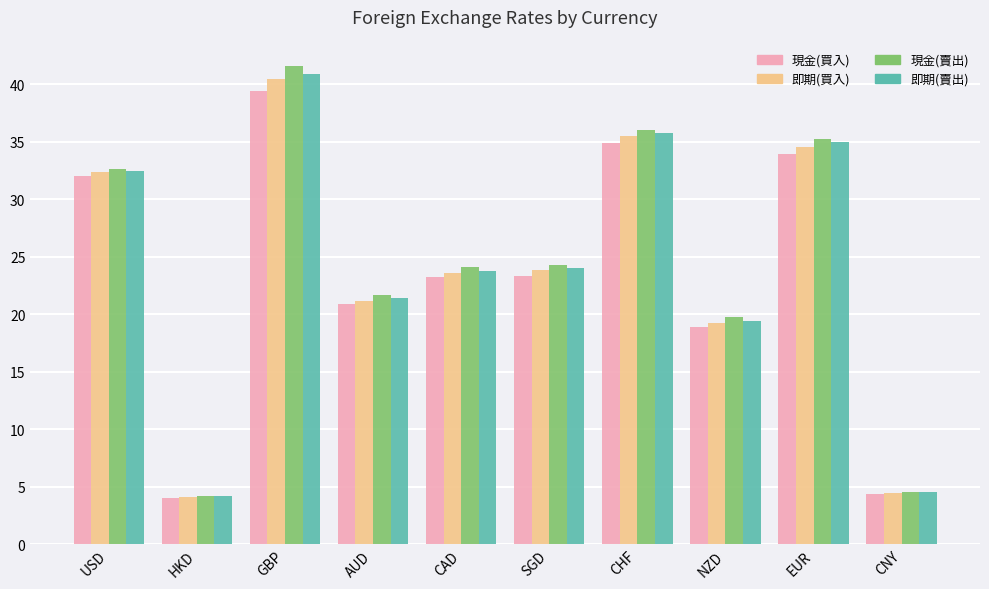

At GBP, list the series in order from smallest to largest.

現金(買入), 即期(買入), 即期(賣出), 現金(賣出)